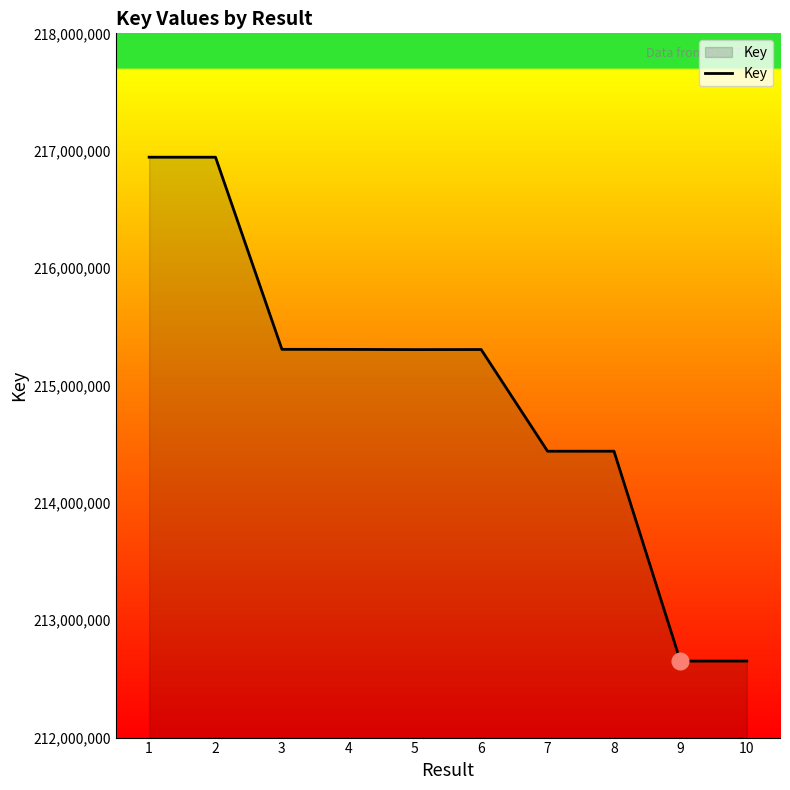

What is the minimum value shown in the chart?

212651736